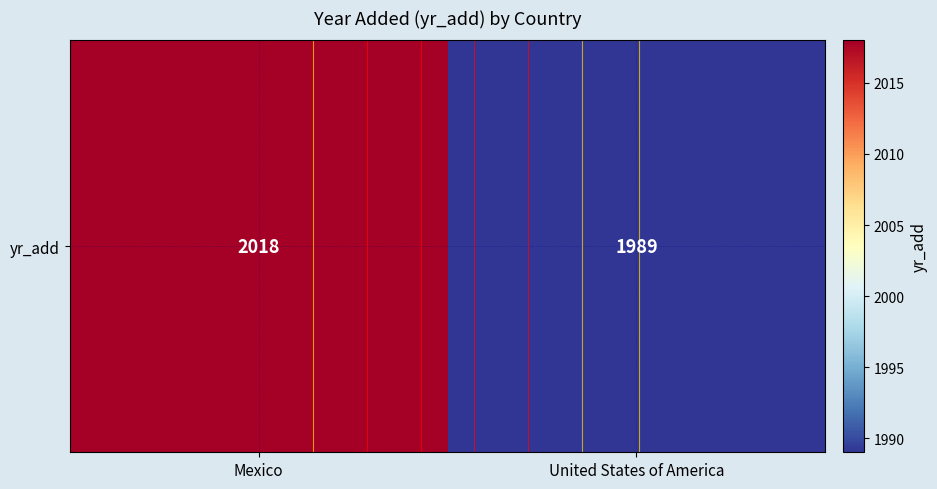

What is the change in value from Mexico to United States of America?

-29